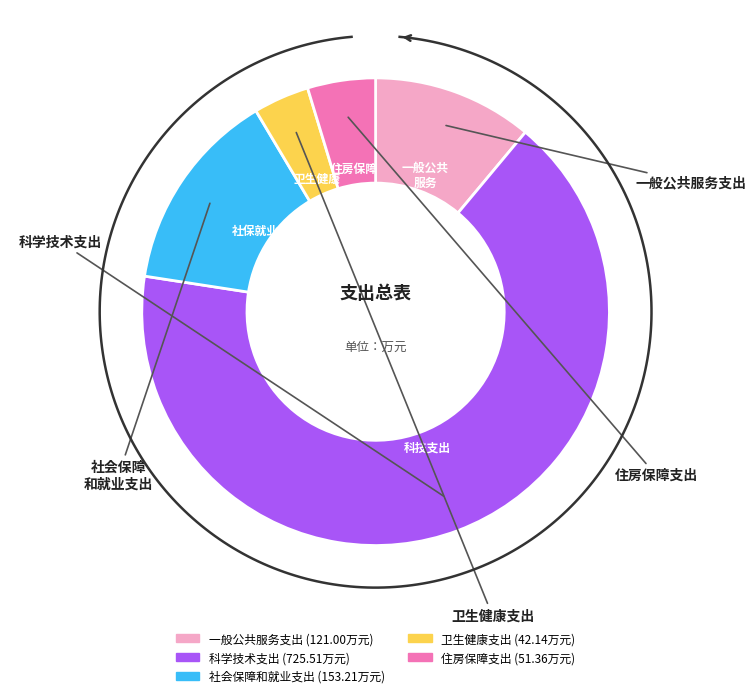

What percentage is the 一般公共服务支出 slice, to the nearest percent?

11%